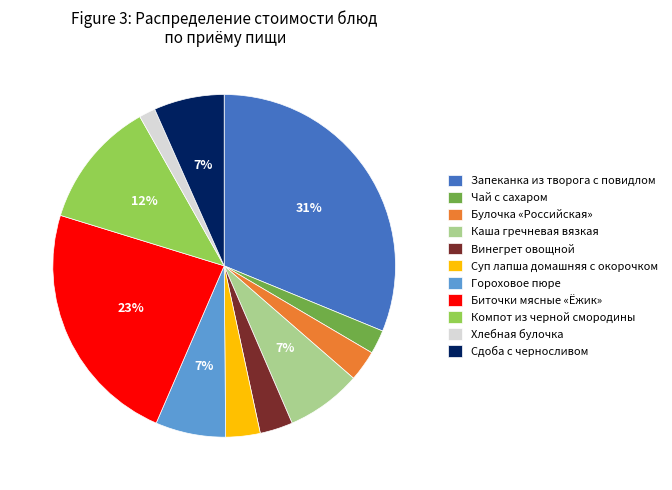

How many segments does this pie chart have?

11